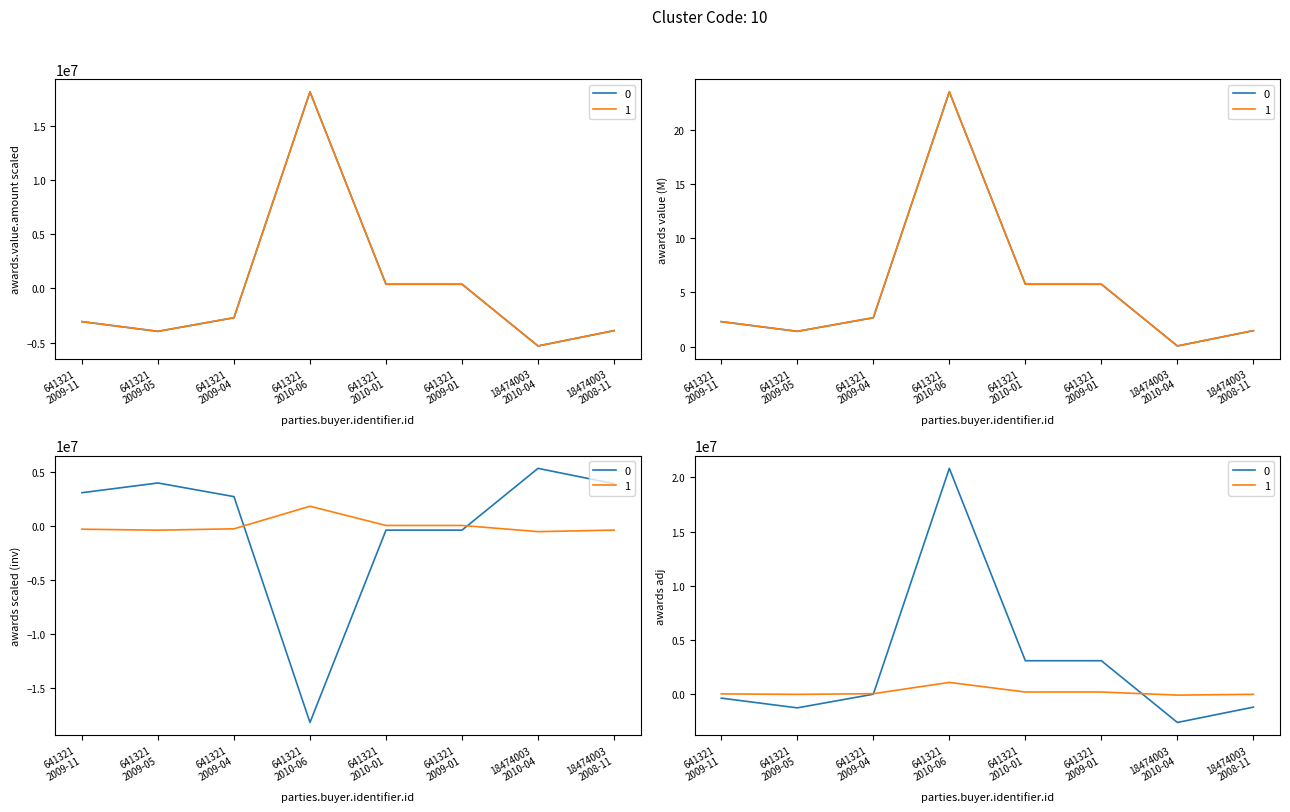

True or false: contracts.value.amount and awards.value.amount cross at least once.

False